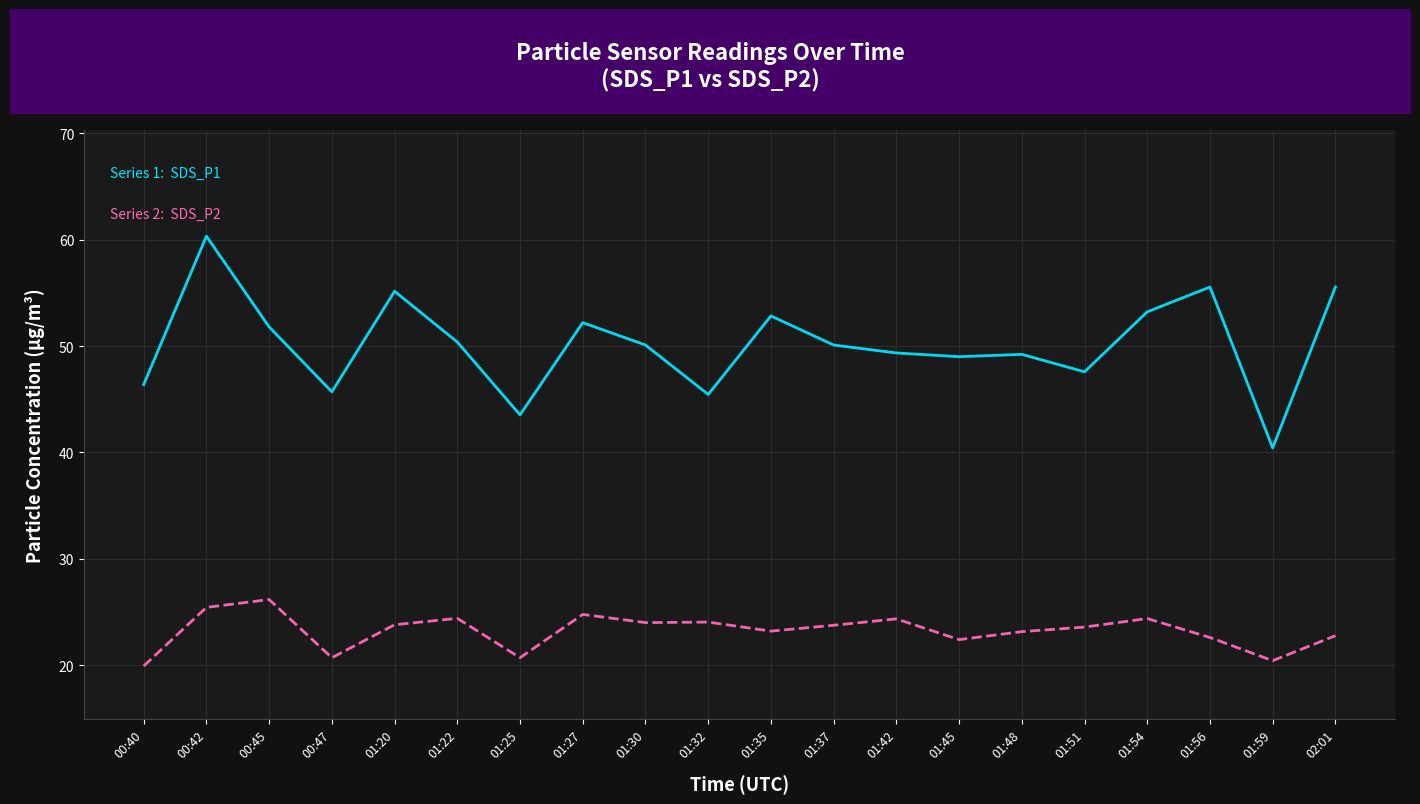

What is the total value across all series at 02:01?

78.3